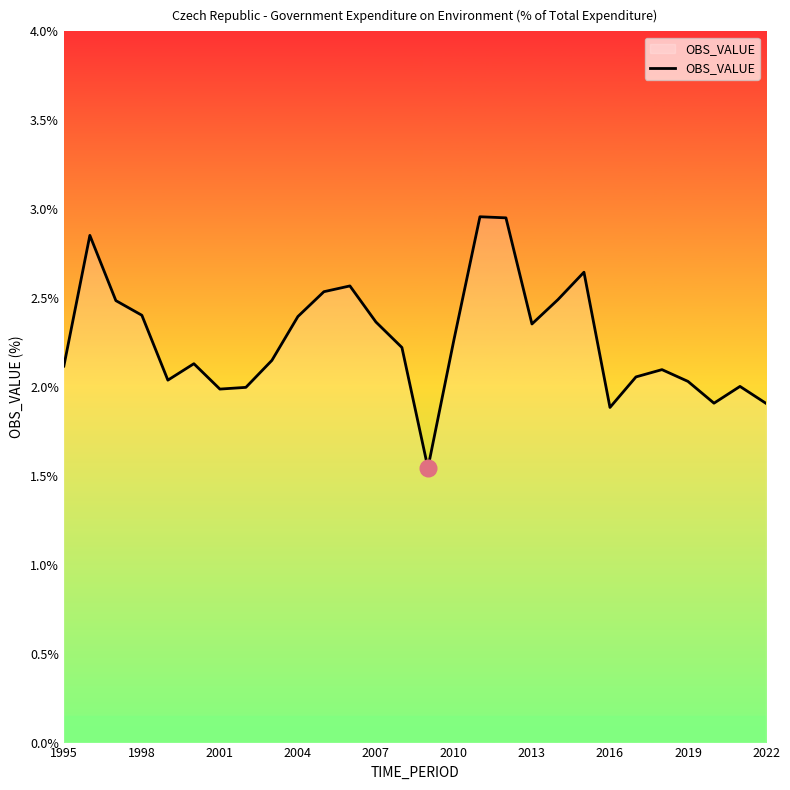

What is the average value?

2.3